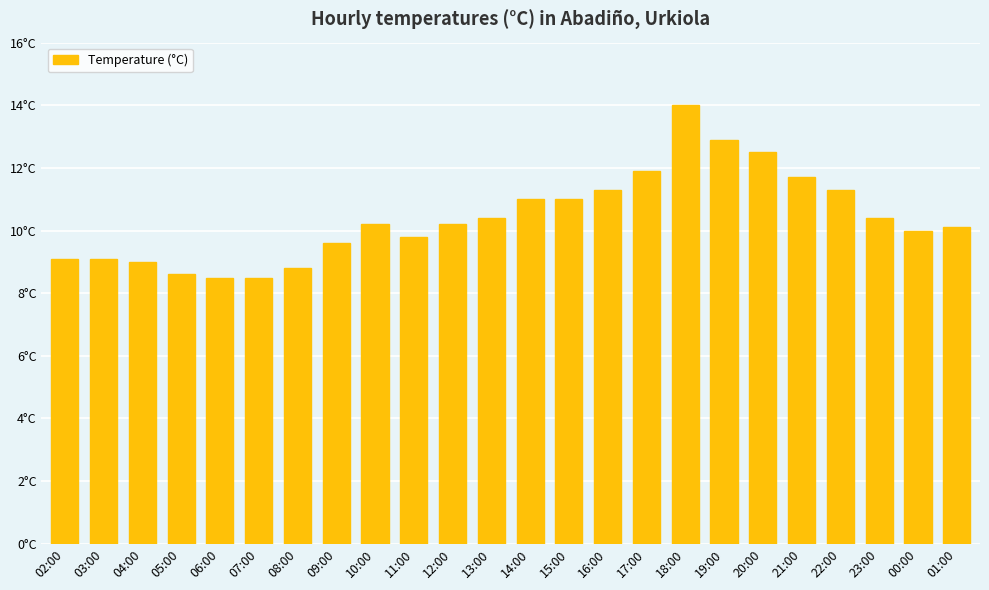

Are the bars horizontal?

No